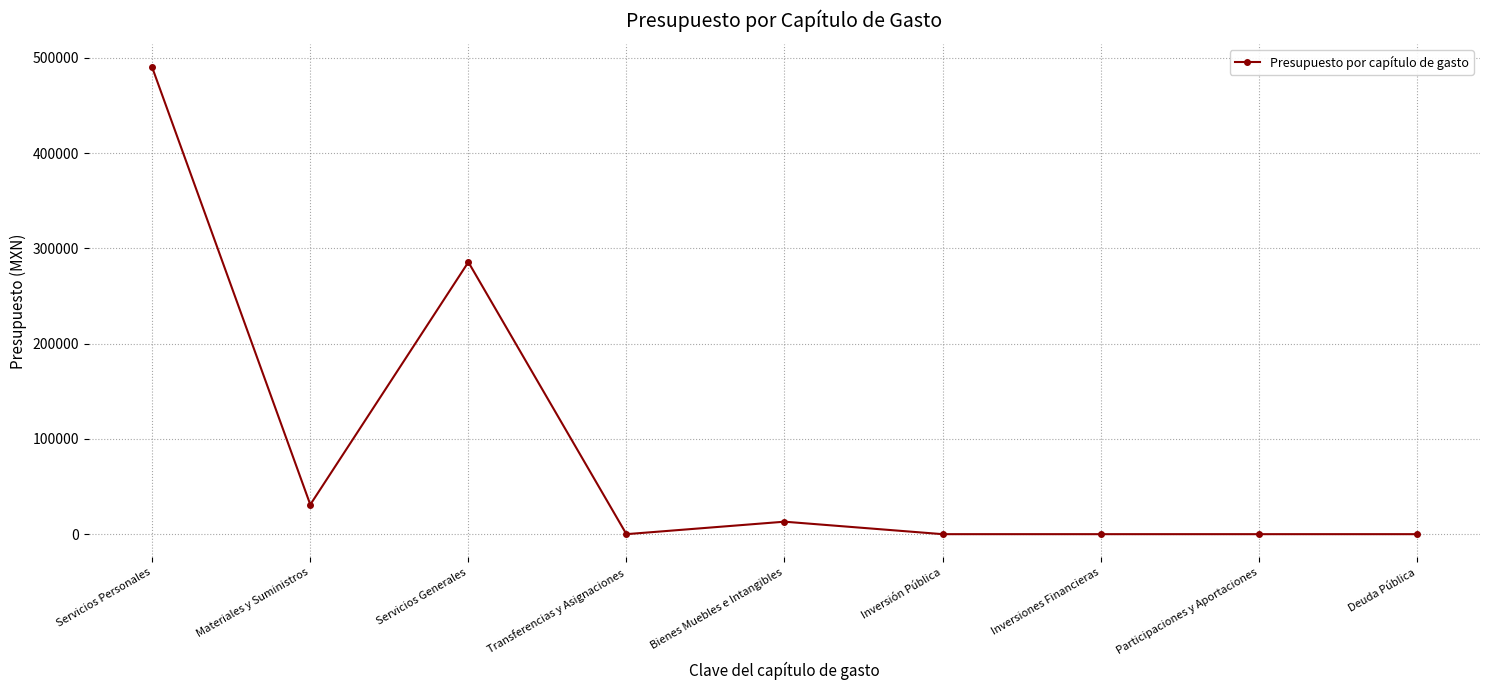

Reading right to left, what are all the values shown in this chart?

Deuda Pública=0.0	Participaciones y Aportaciones=0.0	Inversiones Financieras=0.0	Inversión Pública=0.0	Bienes Muebles e Intangibles=13098.3	Transferencias y Asignaciones=0.0	Servicios Generales=285493.0	Materiales y Suministros=31000.0	Servicios Personales=489744.0